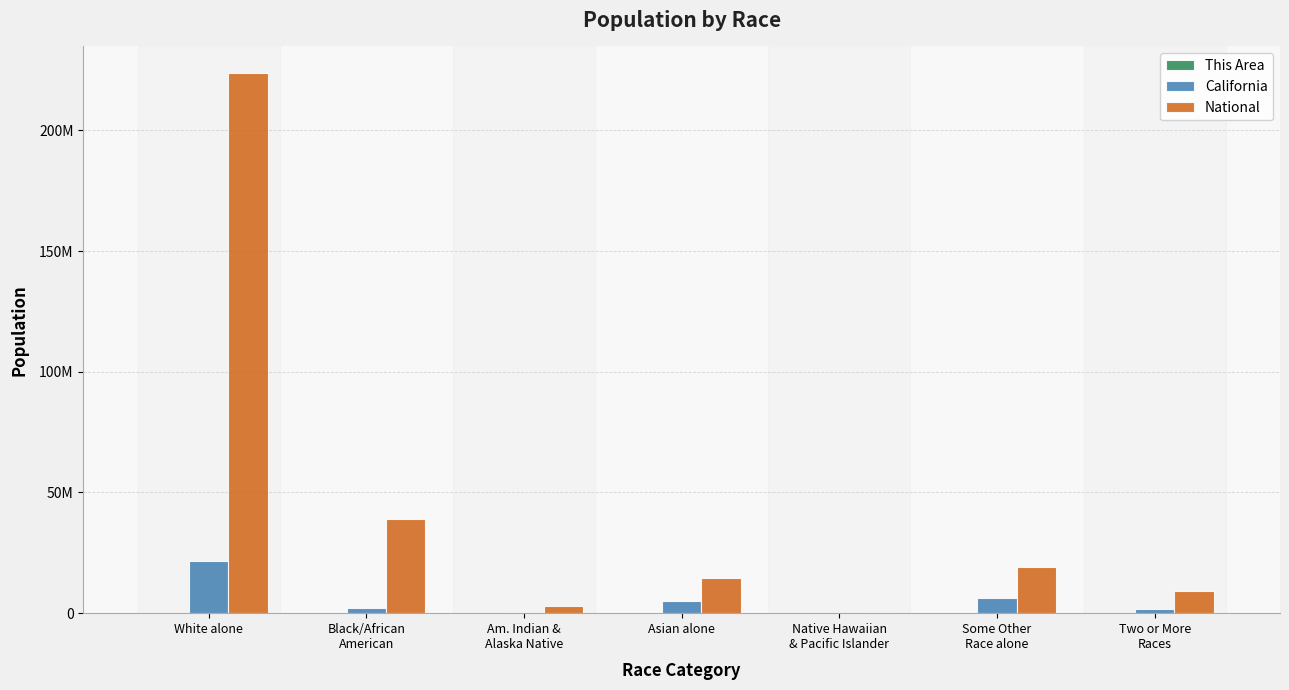

What is the total value across all series at Some Other
Race alone?

25427984